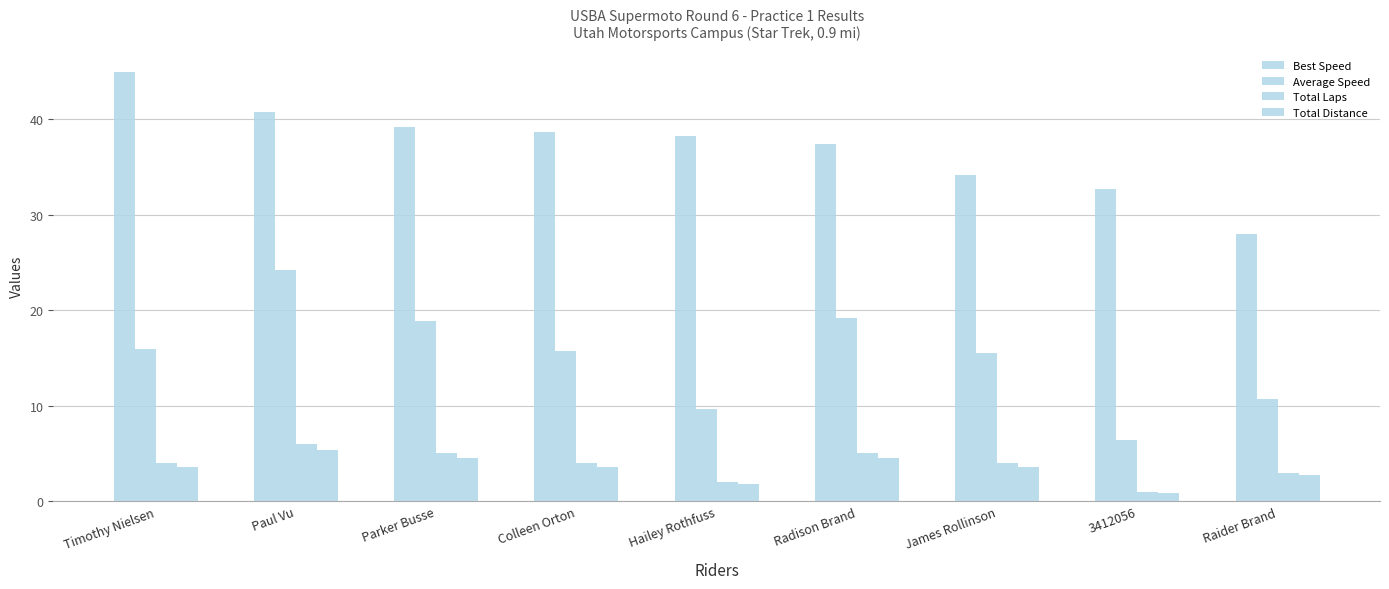

How many values in the Average Speed series are below 15?

3